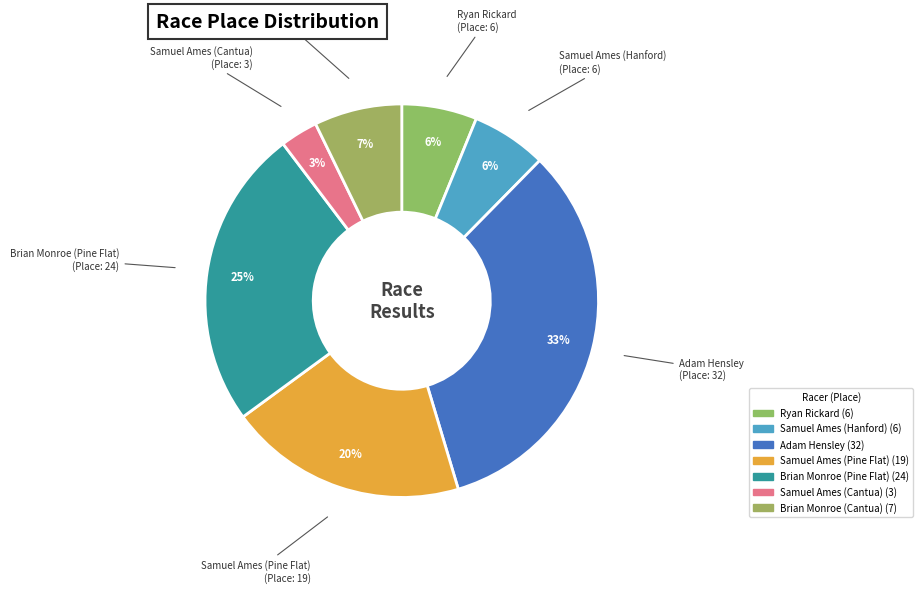

To the nearest percent, what percentage of the pie is Samuel Ames (Pine Flat)?

20%